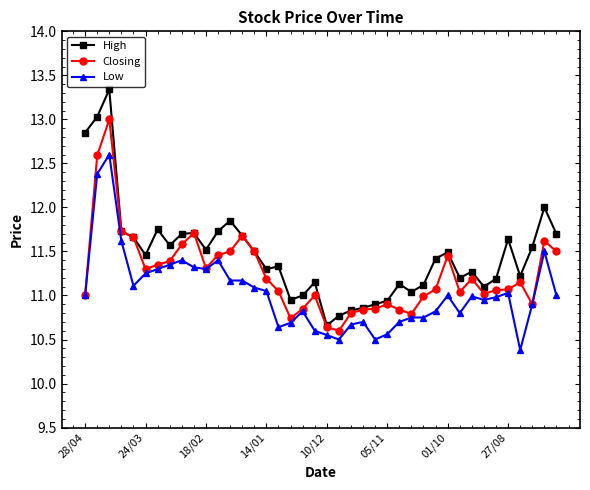

In Closing, how many points are higher than both neighbors (excluding endpoints)?

9